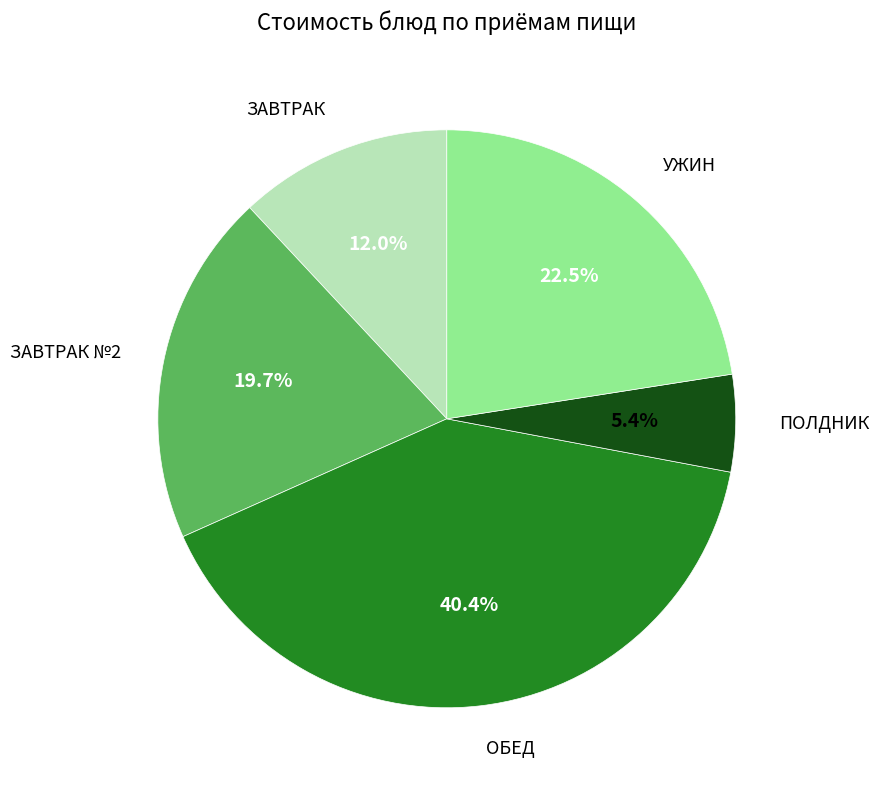

Does any single category account for the majority?

No